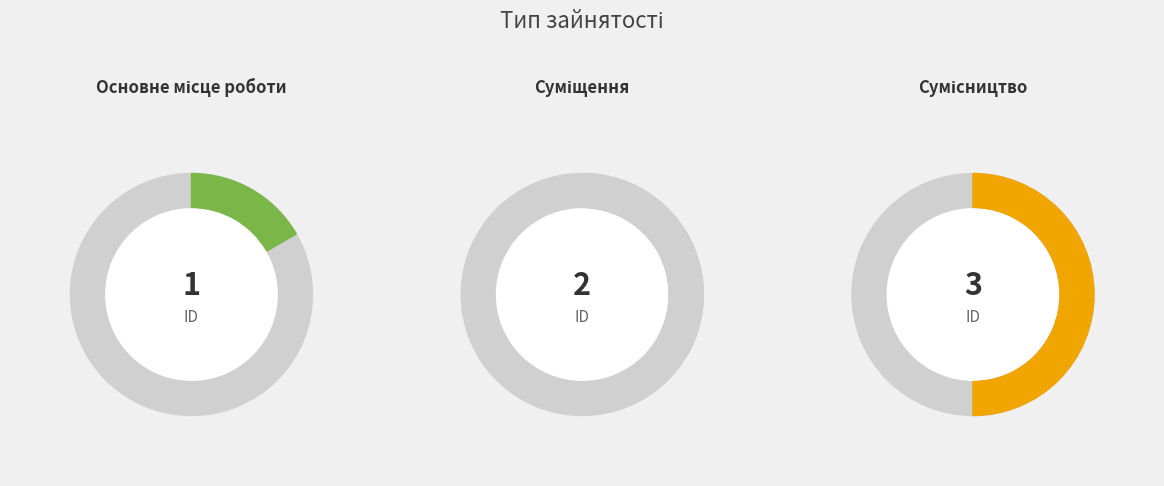

To the nearest percent, what is the combined percentage of Суміщення and Основне місце роботи?

50%